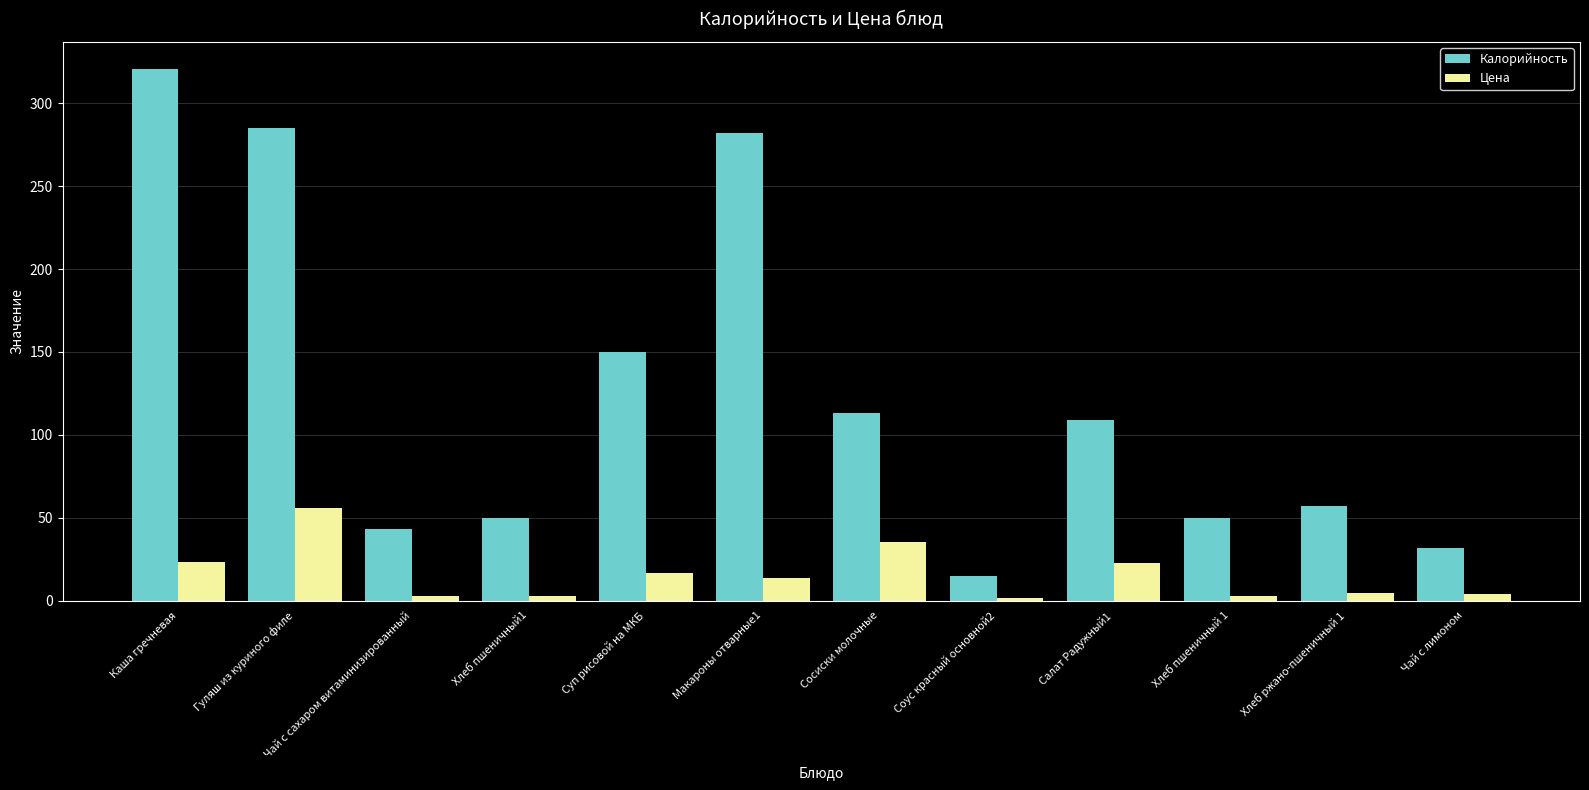

What is the difference between the maximum and second lowest values in the Калорийность series?

289.0